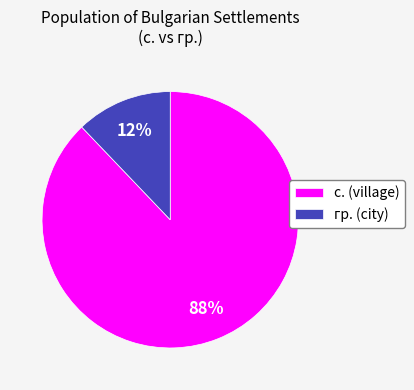

Between гр. (city) and с. (village), which is larger?

с. (village)